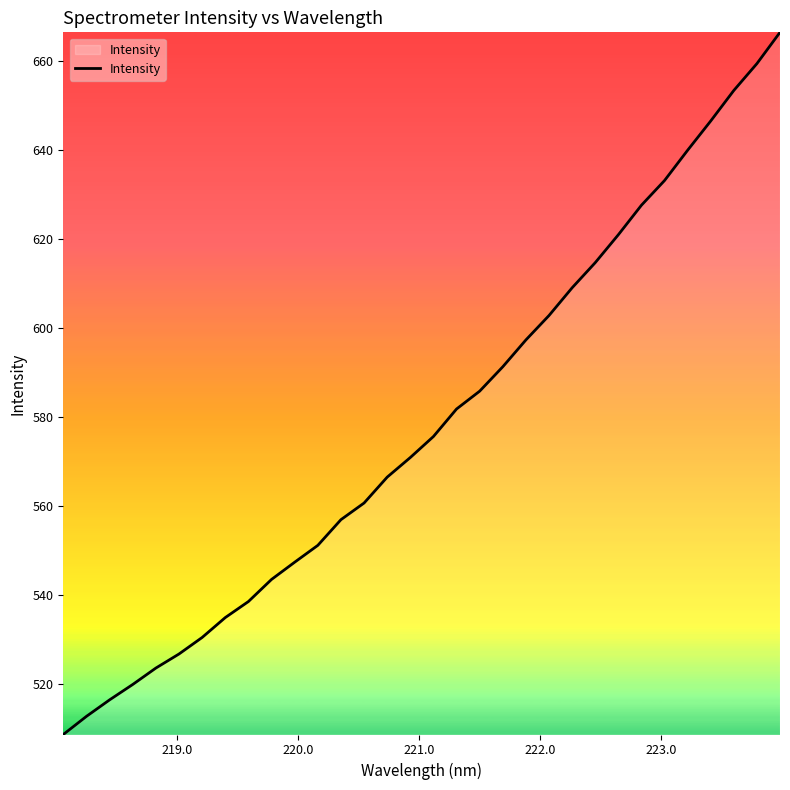

What is the smallest value displayed?

508.6